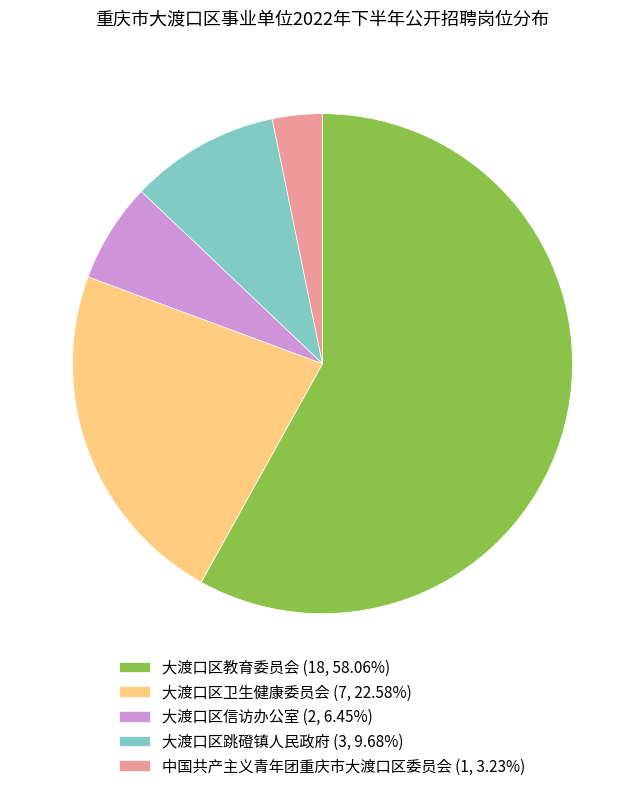

Approximately how many times larger is the value at 大渡口区教育委员会 (18, 58.06%) compared to 中国共产主义青年团重庆市大渡口区委员会 (1, 3.23%)?

18.0